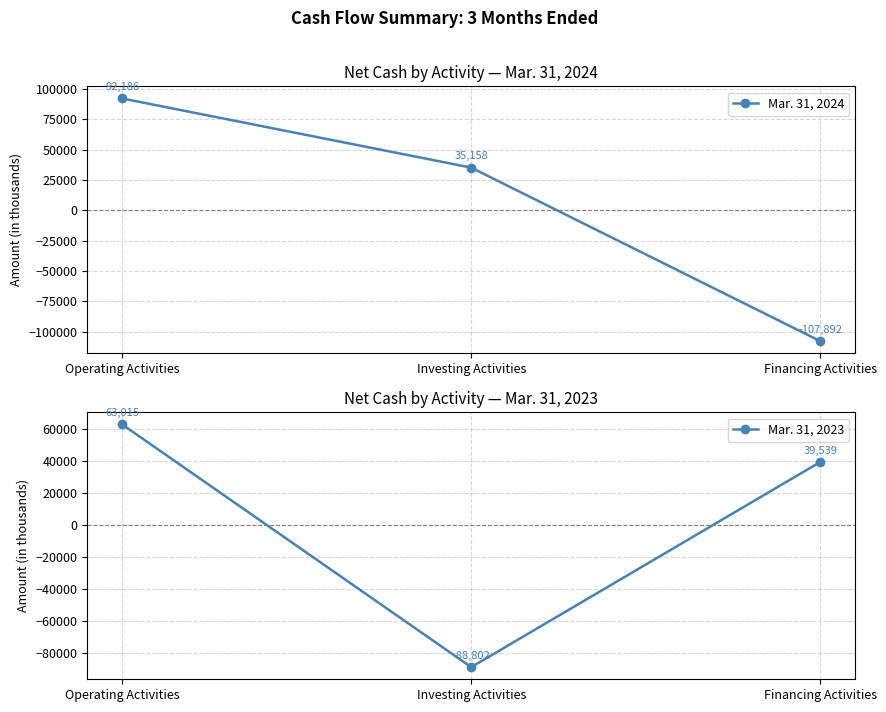

Reading right to left, list all the values displayed in this chart.

Mar. 31, 2024: -107892	35158	92186
Mar. 31, 2023: 39539	-88802	63015